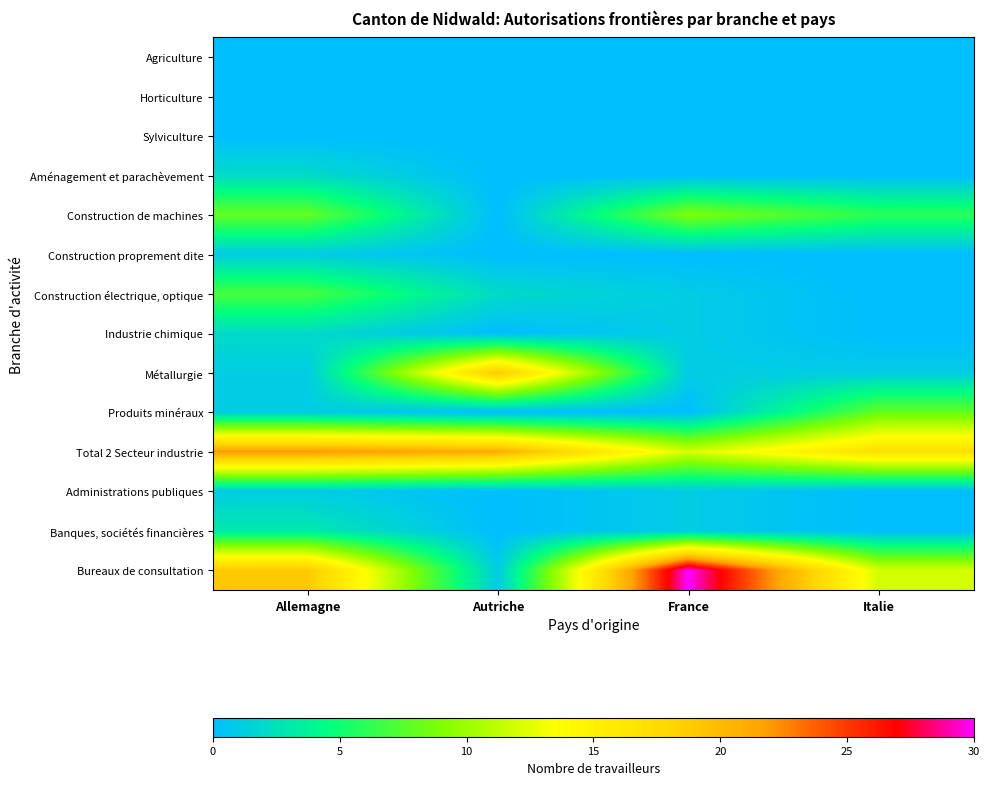

At Autriche, list the series in order from largest to smallest.

Total 2 Secteur industrie, Métallurgie, Construction électrique, optique, Bureaux de consultation, Agriculture, Horticulture, Sylviculture, Aménagement et parachèvement, Construction de machines, Construction proprement dite, Industrie chimique, Produits minéraux, Administrations publiques, Banques, sociétés financières